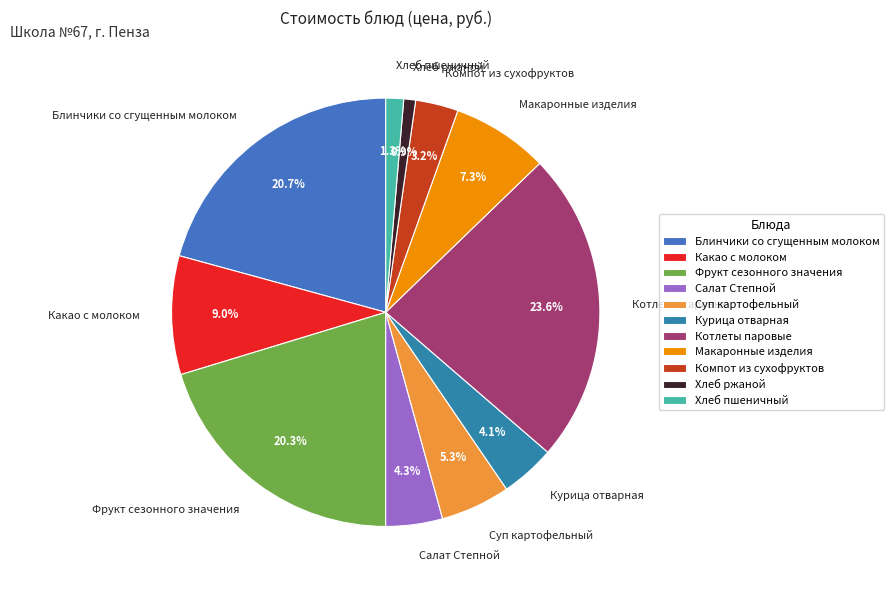

Do Фрукт сезонного значения and Хлеб ржаной together represent more than half of the pie?

No